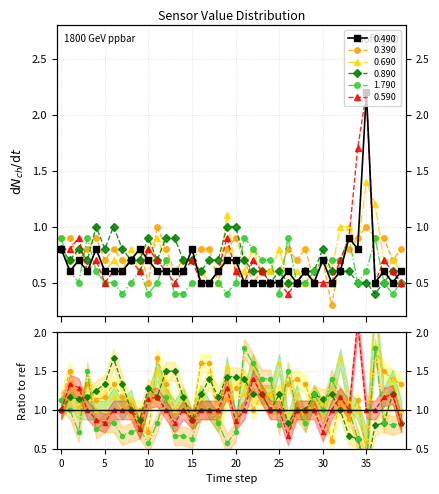

List the series in order of their peak value, lowest first.

1.790, 0.390, 0.890, 0.690, 0.490, 0.590